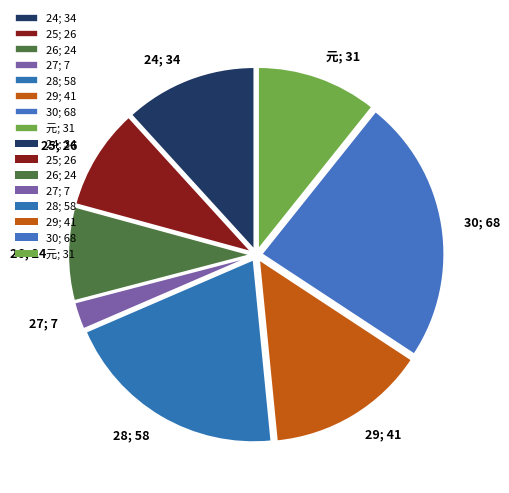

Is there any slice that represents more than half of the pie?

No